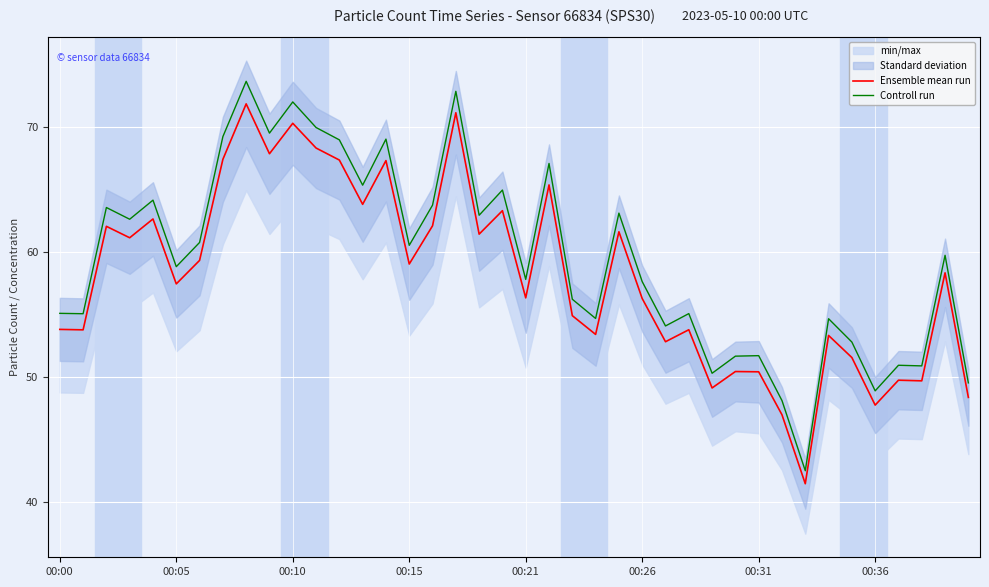

What is the difference between the maximum and minimum values in the Controll run series?

31.2